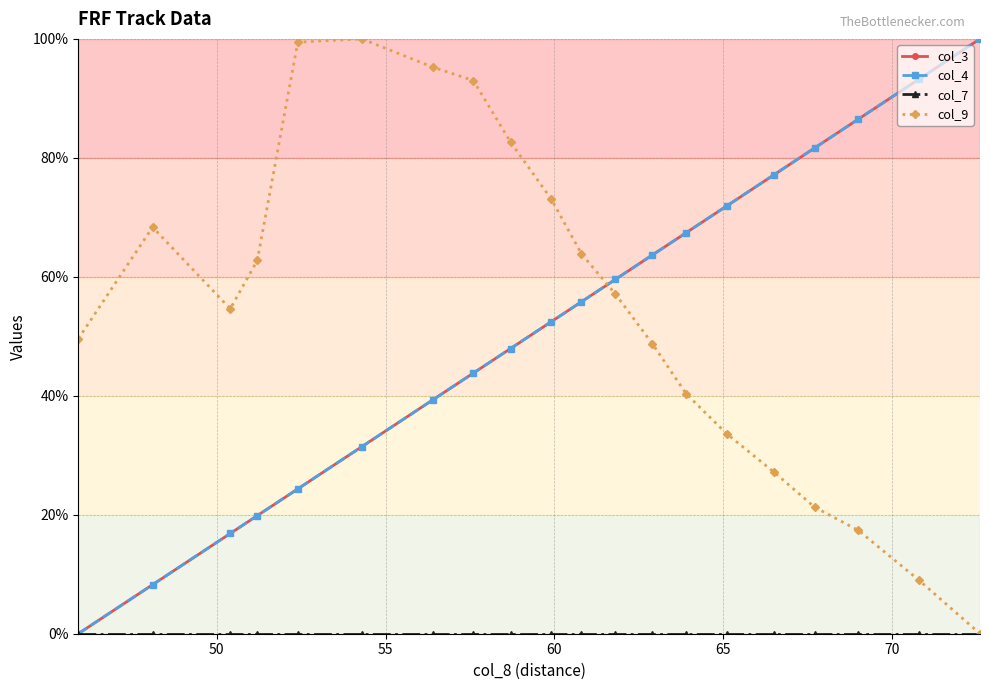

What is the greatest value displayed?

100.0